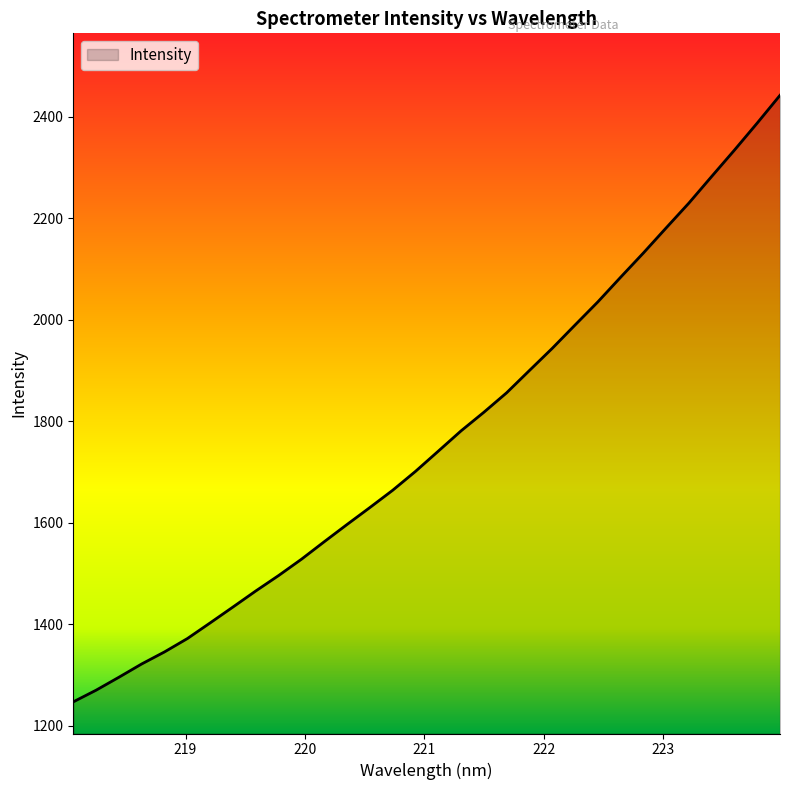

What is the difference between the maximum and minimum values?

1195.4